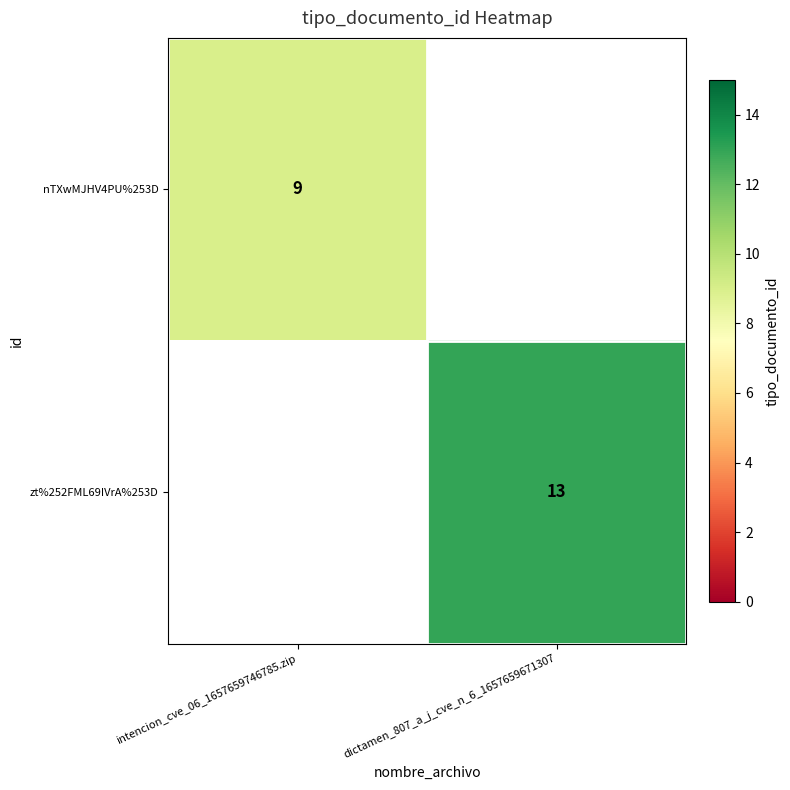

The nTXwMJHV4PU%253D series shows 9 at intencion_cve_06_1657659746785.zip. True or false?

True